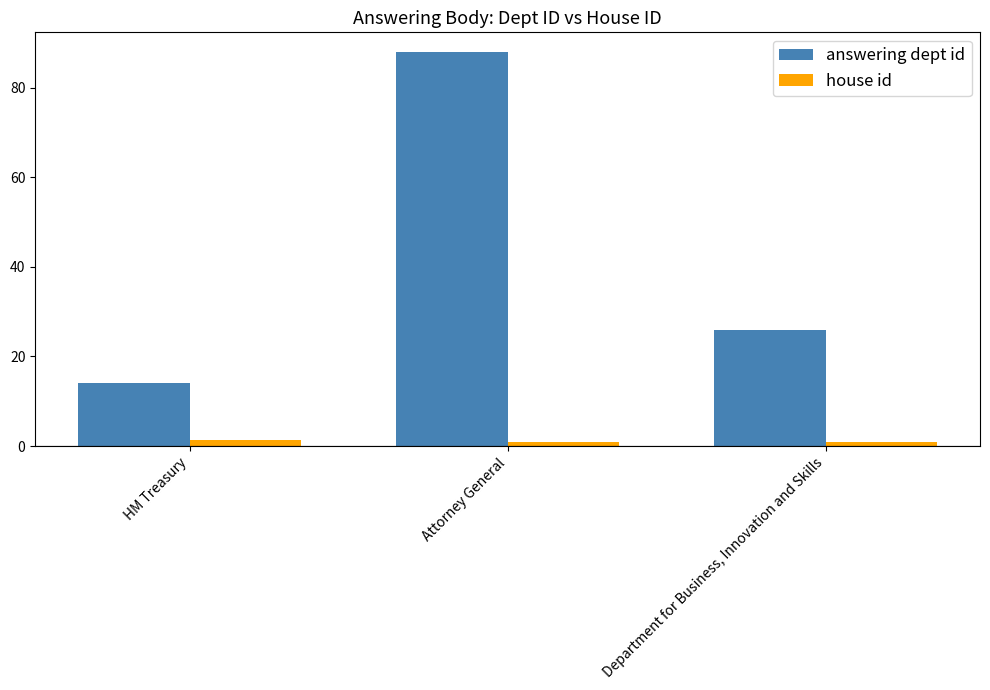

The value of answering dept id at Attorney General is 37.6. True or false?

False